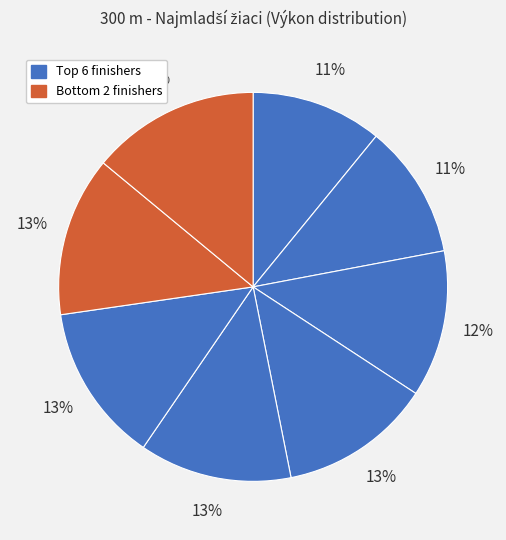

How many segments does this pie chart have?

8